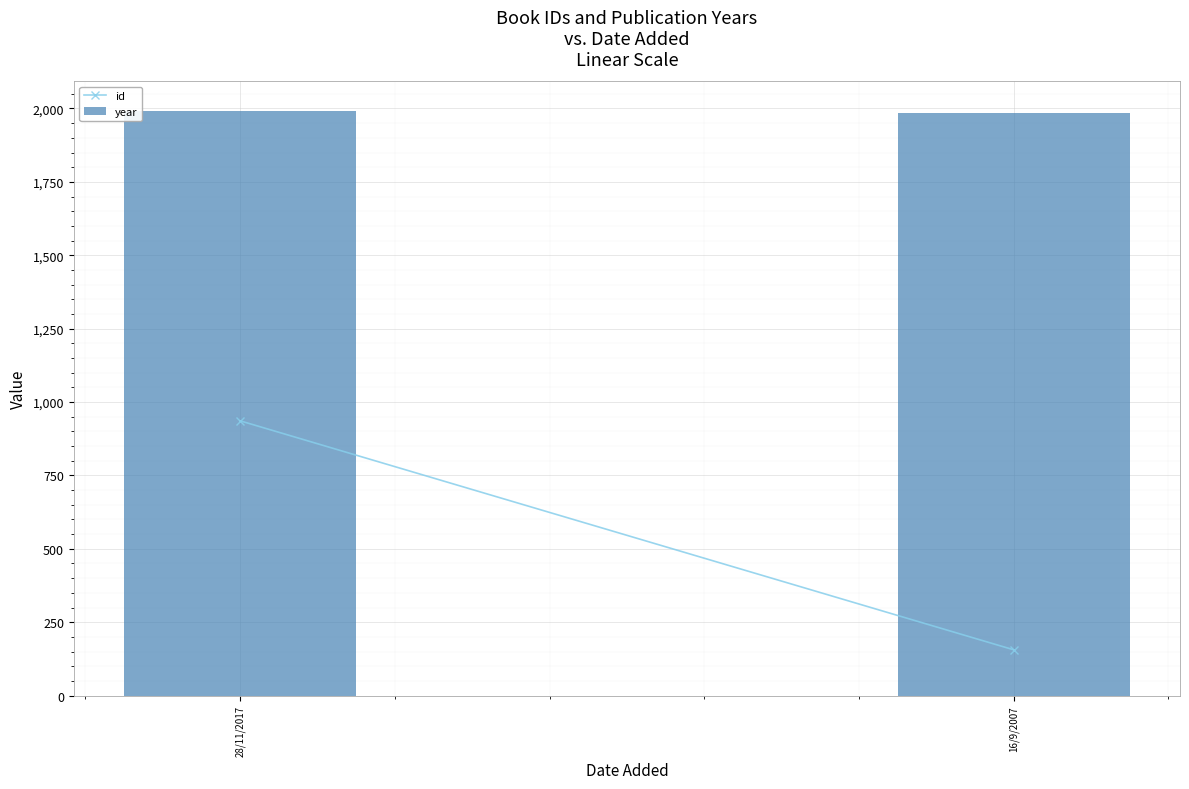

The chart shows a value of 1993 at 28/11/2017. True or false?

True